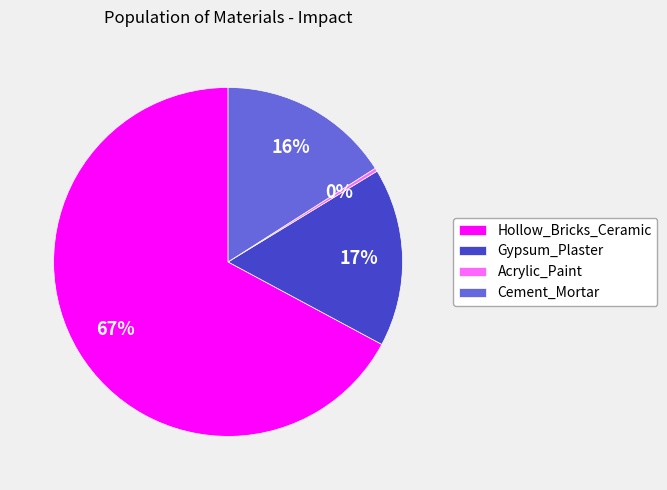

True or false: Acrylic_Paint accounts for 0% of the total.

True